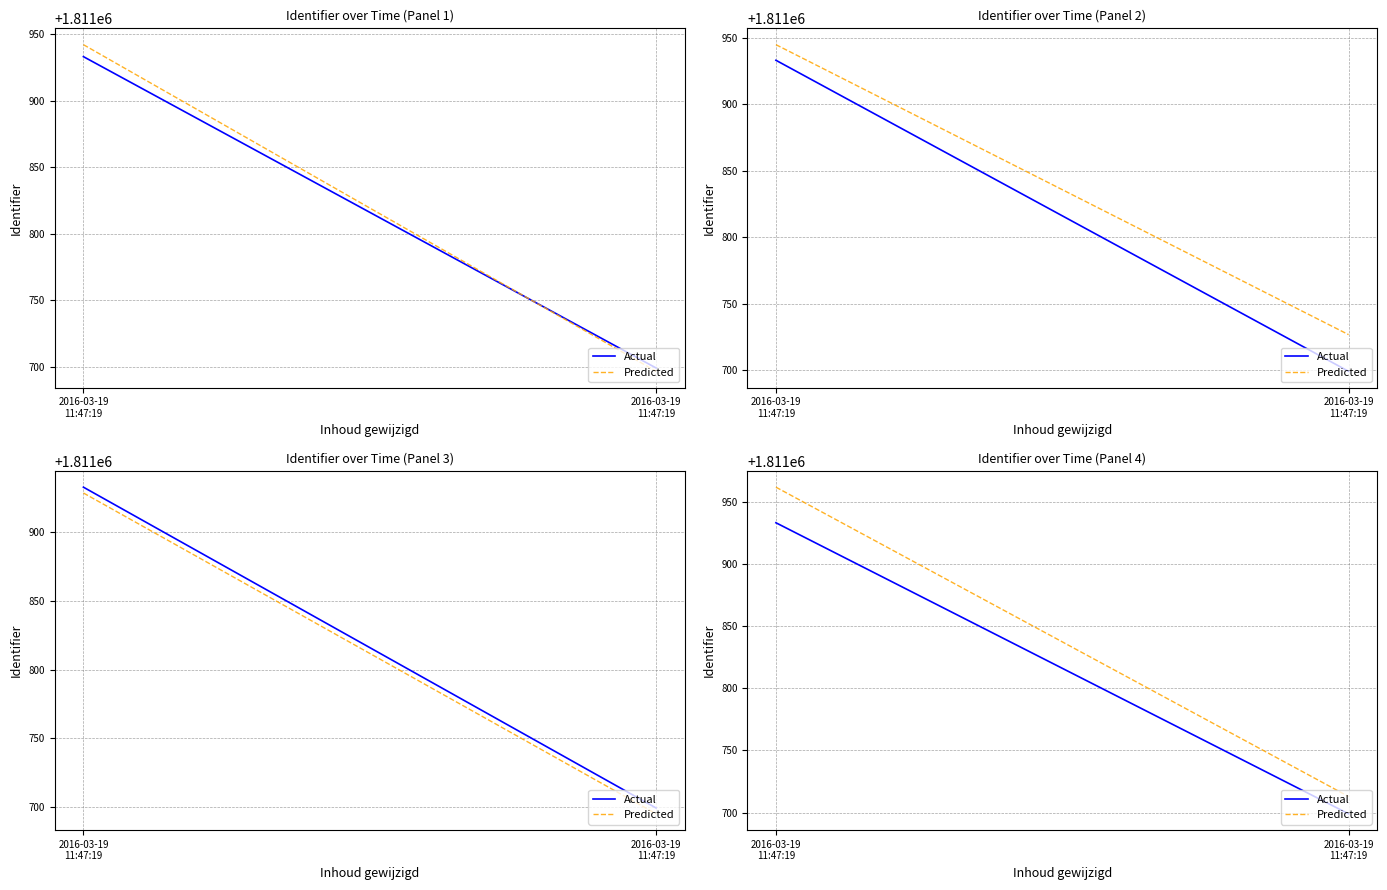

True or false: Predicted has a value of 540294.5 at 2016-03-19
11:47:19.

False